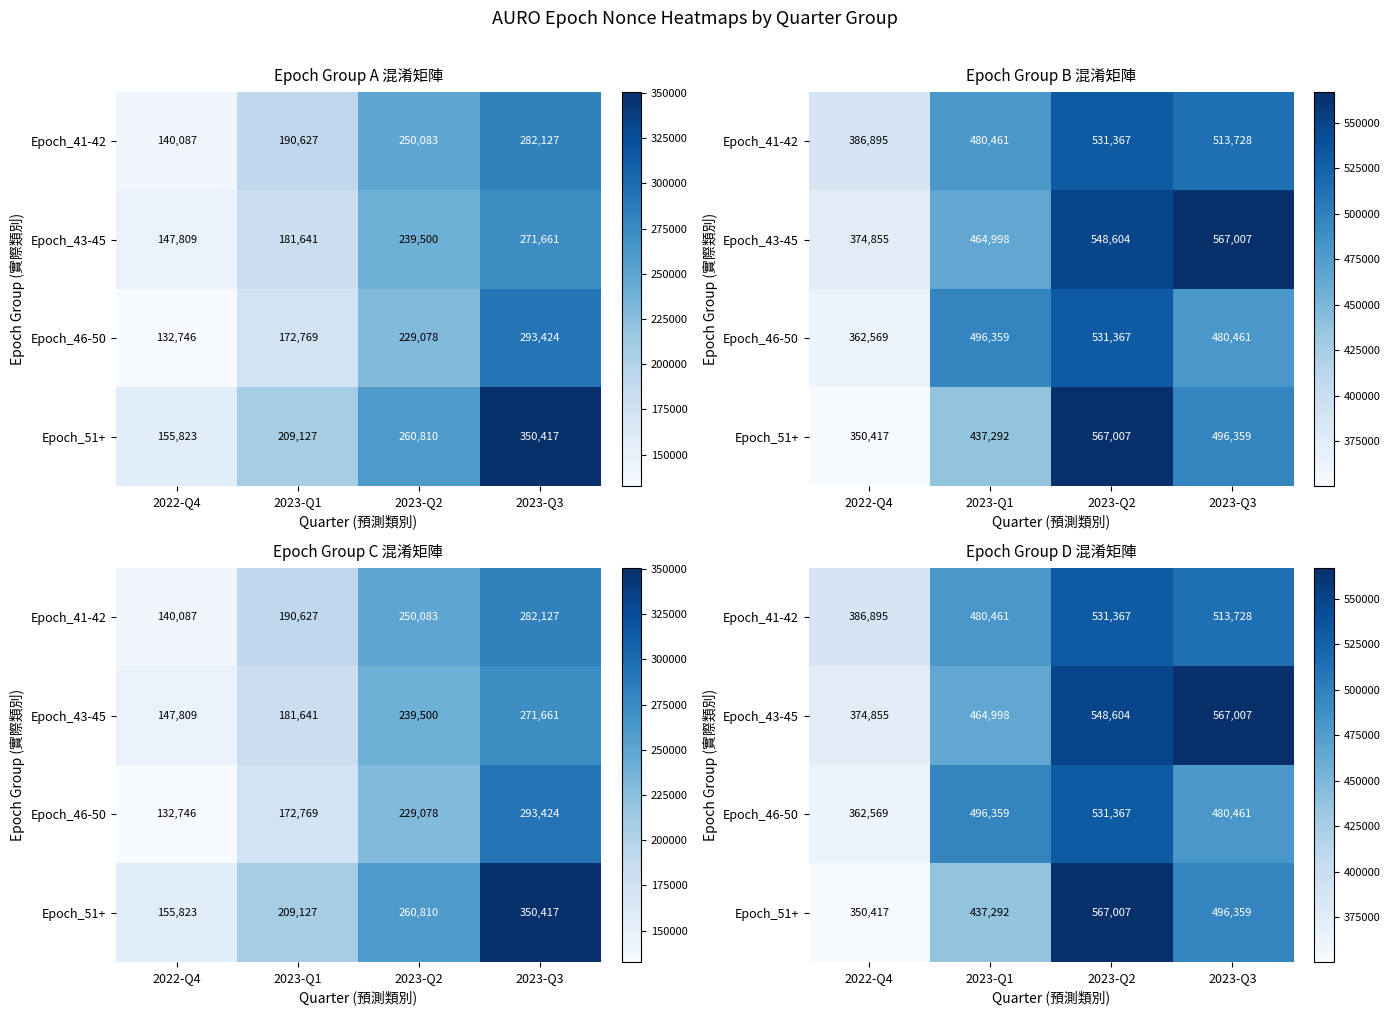

At which category does the chart reach its minimum across all series?

2022-Q4